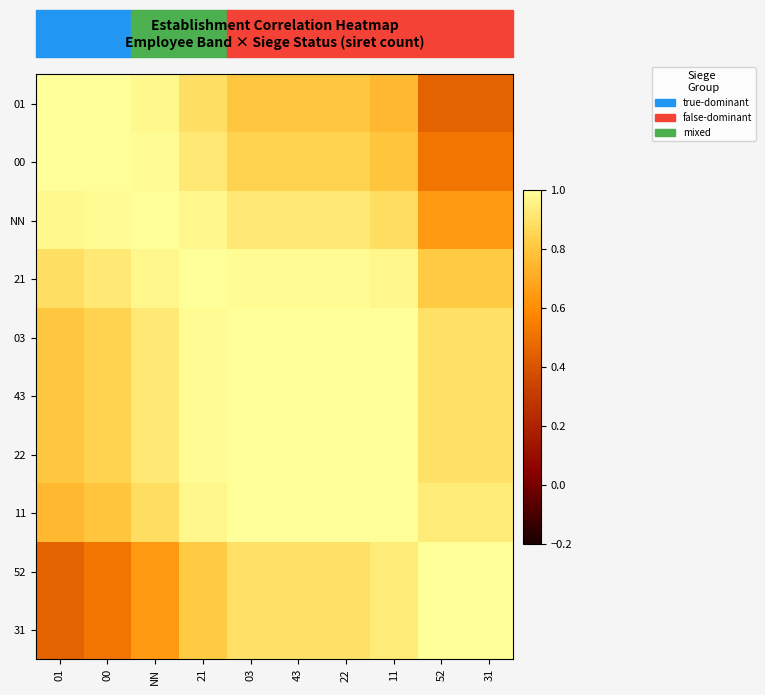

How many categories are shown in the chart?

10